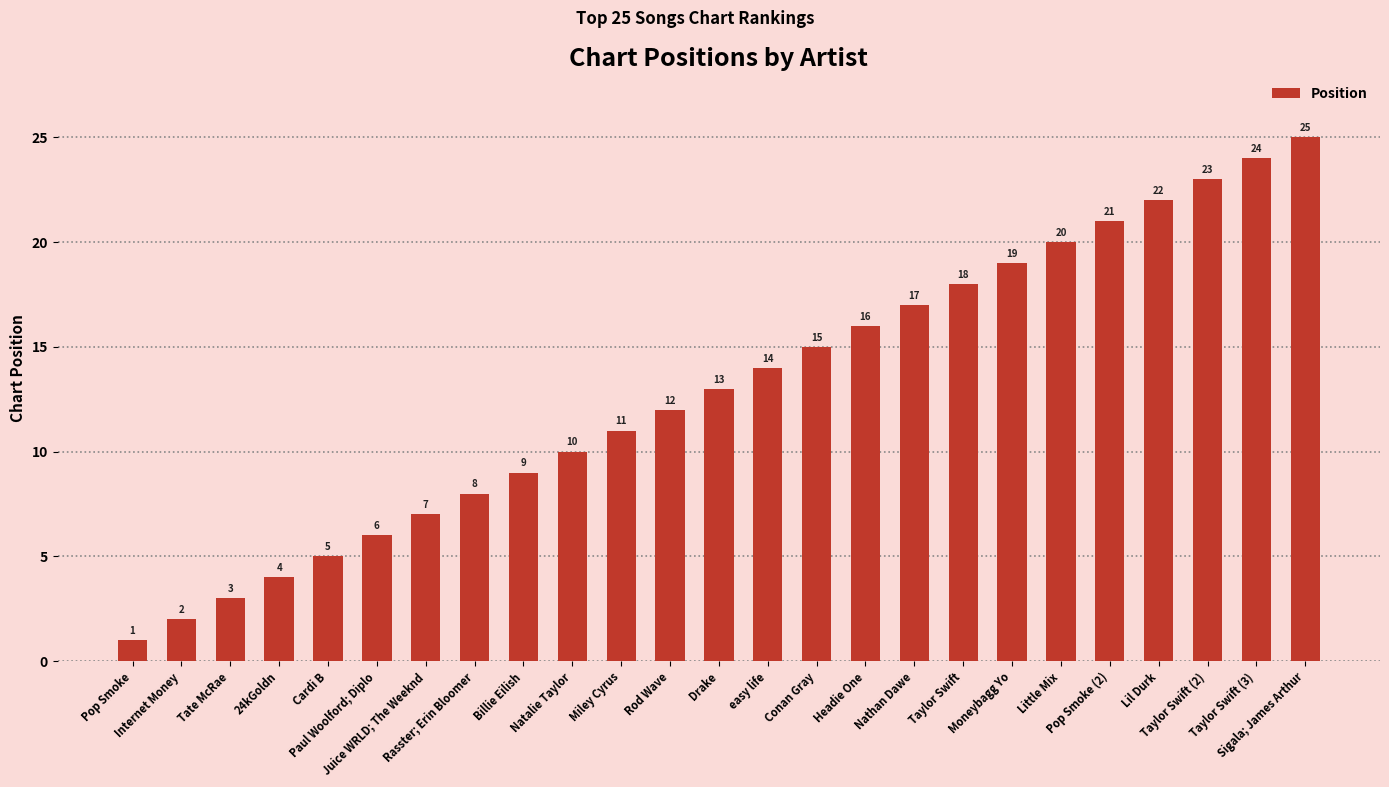

Which has a higher value, Juice WRLD; The Weeknd or Conan Gray?

Conan Gray